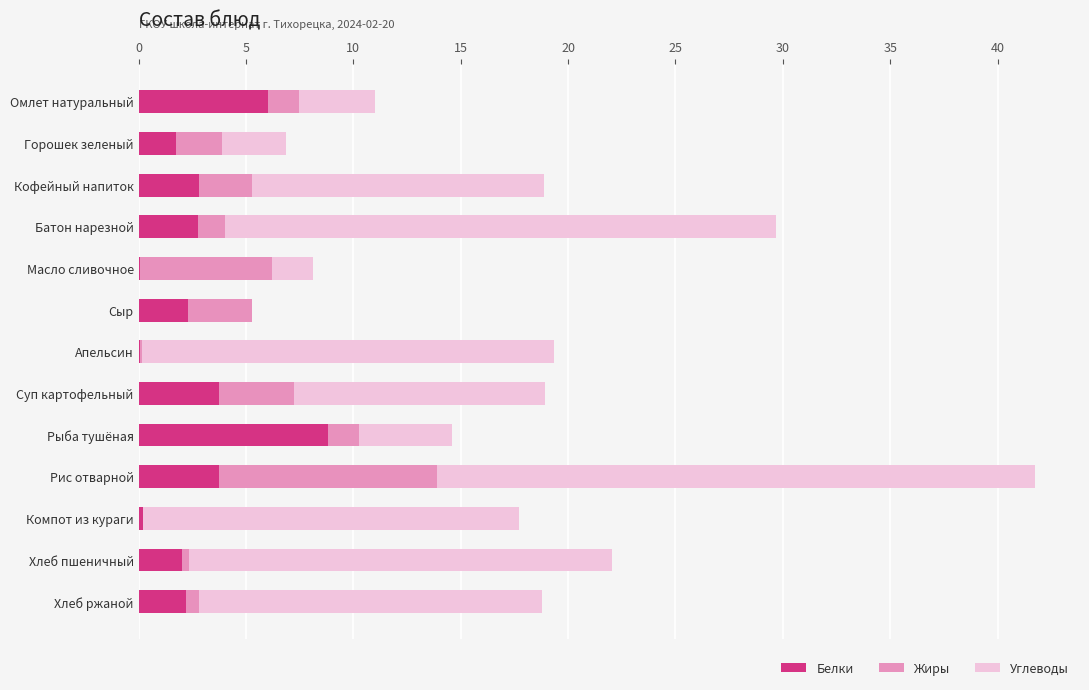

What is the highest value of the Белки series?

8.8